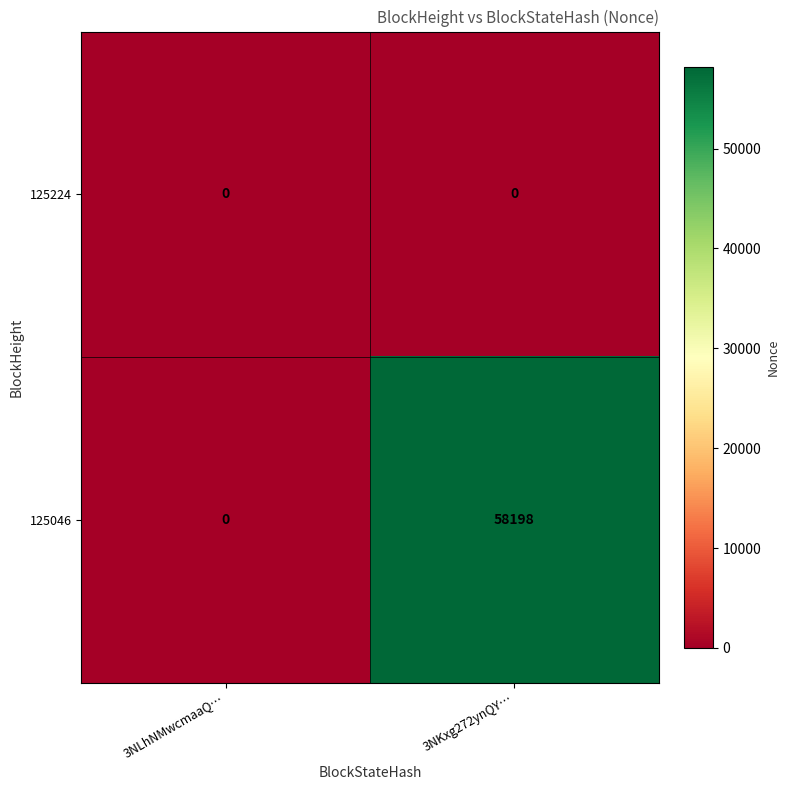

Which series changed the most between 3NLhNMwcmaaQ… and 3NKxg272ynQY…?

125046